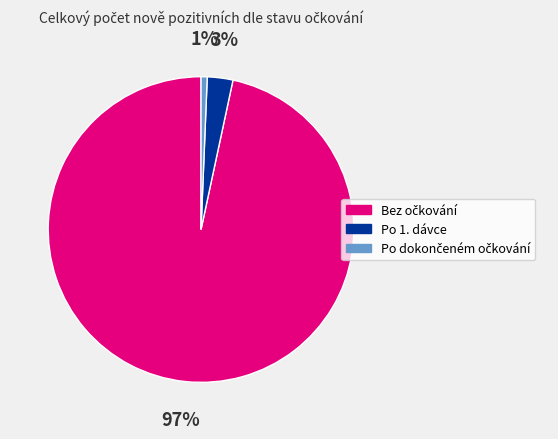

Is it true that Po 1. dávce is 16% of the pie?

False